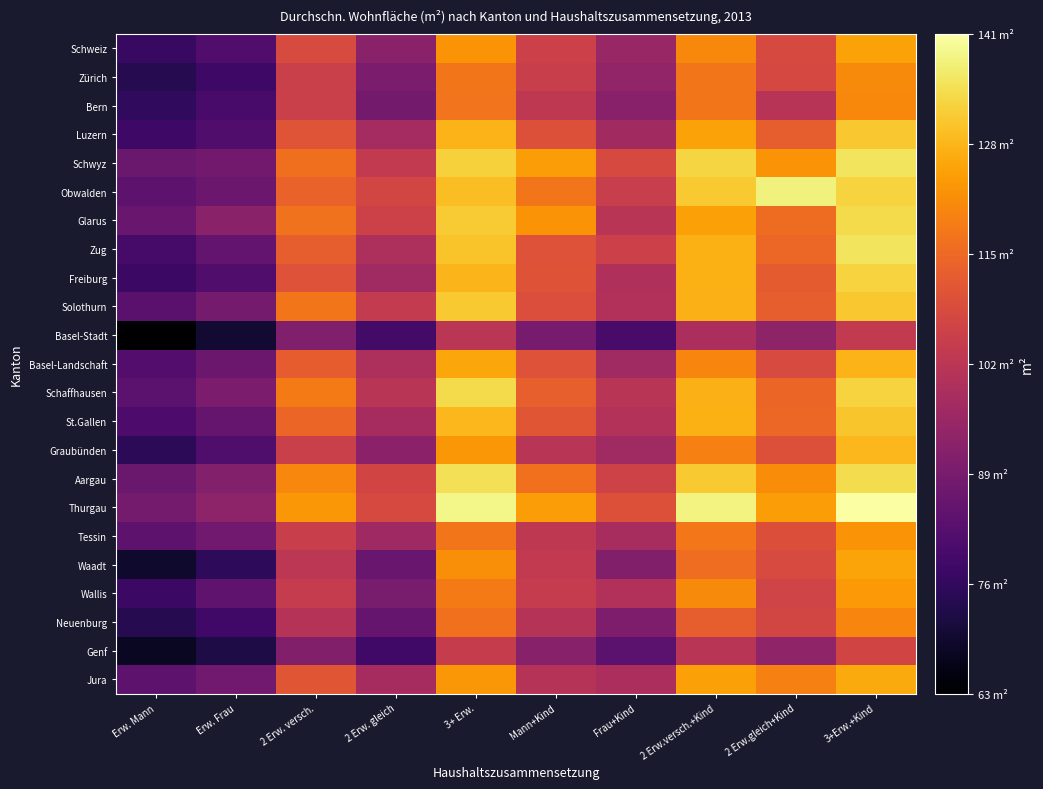

Reading left to right, extract all data points from this chart.

Schweiz: Erw. Mann=76.8	Erw. Frau=81.2	2 Erw. versch.=108.4	2 Erw. gleich=92.5	3+ Erw.=122.6	Mann+Kind=105.7	Frau+Kind=95.1	2 Erw.versch.+Kind=120.9	2 Erw.gleich+Kind=108.1	3+Erw.+Kind=125.2
Zürich: Erw. Mann=73.8	Erw. Frau=77.9	2 Erw. versch.=105.2	2 Erw. gleich=89.7	3+ Erw.=117.5	Mann+Kind=104.9	Frau+Kind=94.0	2 Erw.versch.+Kind=117.6	2 Erw.gleich+Kind=107.6	3+Erw.+Kind=121.2
Bern: Erw. Mann=75.4	Erw. Frau=79.8	2 Erw. versch.=105.2	2 Erw. gleich=88.2	3+ Erw.=117.3	Mann+Kind=102.8	Frau+Kind=92.1	2 Erw.versch.+Kind=117.4	2 Erw.gleich+Kind=101.3	3+Erw.+Kind=120.8
Luzern: Erw. Mann=78.0	Erw. Frau=81.5	2 Erw. versch.=110.8	2 Erw. gleich=97.5	3+ Erw.=128.0	Mann+Kind=109.8	Frau+Kind=97.0	2 Erw.versch.+Kind=125.1	2 Erw.gleich+Kind=113.0	3+Erw.+Kind=131.0
Schwyz: Erw. Mann=86.3	Erw. Frau=87.7	2 Erw. versch.=116.2	2 Erw. gleich=103.3	3+ Erw.=132.5	Mann+Kind=124.2	Frau+Kind=108.0	2 Erw.versch.+Kind=133.1	2 Erw.gleich+Kind=122.8	3+Erw.+Kind=135.7
Obwalden: Erw. Mann=83.7	Erw. Frau=86.6	2 Erw. versch.=113.9	2 Erw. gleich=107.2	3+ Erw.=129.6	Mann+Kind=117.4	Frau+Kind=104.6	2 Erw.versch.+Kind=131.2	2 Erw.gleich+Kind=138.1	3+Erw.+Kind=133.0
Glarus: Erw. Mann=86.0	Erw. Frau=92.4	2 Erw. versch.=116.8	2 Erw. gleich=105.8	3+ Erw.=131.7	Mann+Kind=122.6	Frau+Kind=101.5	2 Erw.versch.+Kind=124.9	2 Erw.gleich+Kind=115.8	3+Erw.+Kind=134.1
Zug: Erw. Mann=79.6	Erw. Frau=84.6	2 Erw. versch.=113.0	2 Erw. gleich=99.1	3+ Erw.=130.5	Mann+Kind=110.3	Frau+Kind=105.6	2 Erw.versch.+Kind=127.5	2 Erw.gleich+Kind=114.8	3+Erw.+Kind=135.5
Freiburg: Erw. Mann=77.4	Erw. Frau=81.5	2 Erw. versch.=110.1	2 Erw. gleich=96.6	3+ Erw.=128.4	Mann+Kind=110.6	Frau+Kind=99.3	2 Erw.versch.+Kind=127.3	2 Erw.gleich+Kind=112.2	3+Erw.+Kind=133.0
Solothurn: Erw. Mann=83.3	Erw. Frau=88.5	2 Erw. versch.=117.5	2 Erw. gleich=103.7	3+ Erw.=131.2	Mann+Kind=109.2	Frau+Kind=100.0	2 Erw.versch.+Kind=127.6	2 Erw.gleich+Kind=112.8	3+Erw.+Kind=131.1
Basel-Stadt: Erw. Mann=62.8	Erw. Frau=70.0	2 Erw. versch.=90.5	2 Erw. gleich=78.9	3+ Erw.=102.0	Mann+Kind=88.8	Frau+Kind=79.7	2 Erw.versch.+Kind=98.7	2 Erw.gleich+Kind=93.4	3+Erw.+Kind=103.4
Basel-Landschaft: Erw. Mann=82.1	Erw. Frau=86.7	2 Erw. versch.=112.6	2 Erw. gleich=99.0	3+ Erw.=125.8	Mann+Kind=110.3	Frau+Kind=96.6	2 Erw.versch.+Kind=120.2	2 Erw.gleich+Kind=108.3	3+Erw.+Kind=127.9
Schaffhausen: Erw. Mann=83.4	Erw. Frau=89.5	2 Erw. versch.=118.6	2 Erw. gleich=101.6	3+ Erw.=134.2	Mann+Kind=113.1	Frau+Kind=101.6	2 Erw.versch.+Kind=127.6	2 Erw.gleich+Kind=114.4	3+Erw.+Kind=133.0
St.Gallen: Erw. Mann=80.6	Erw. Frau=85.7	2 Erw. versch.=114.6	2 Erw. gleich=97.8	3+ Erw.=128.6	Mann+Kind=111.1	Frau+Kind=100.3	2 Erw.versch.+Kind=127.3	2 Erw.gleich+Kind=114.8	3+Erw.+Kind=130.6
Graubünden: Erw. Mann=74.8	Erw. Frau=81.0	2 Erw. versch.=105.2	2 Erw. gleich=92.7	3+ Erw.=123.5	Mann+Kind=101.5	Frau+Kind=96.6	2 Erw.versch.+Kind=119.3	2 Erw.gleich+Kind=109.8	3+Erw.+Kind=128.7
Aargau: Erw. Mann=86.3	Erw. Frau=91.1	2 Erw. versch.=120.7	2 Erw. gleich=106.9	3+ Erw.=135.1	Mann+Kind=116.6	Frau+Kind=106.3	2 Erw.versch.+Kind=131.3	2 Erw.gleich+Kind=121.4	3+Erw.+Kind=134.3
Thurgau: Erw. Mann=88.4	Erw. Frau=93.1	2 Erw. versch.=123.4	2 Erw. gleich=107.9	3+ Erw.=139.0	Mann+Kind=124.4	Frau+Kind=109.9	2 Erw.versch.+Kind=138.3	2 Erw.gleich+Kind=124.3	3+Erw.+Kind=141.3
Tessin: Erw. Mann=83.7	Erw. Frau=87.4	2 Erw. versch.=105.1	2 Erw. gleich=96.4	3+ Erw.=117.5	Mann+Kind=102.7	Frau+Kind=98.2	2 Erw.versch.+Kind=117.8	2 Erw.gleich+Kind=109.5	3+Erw.+Kind=122.7
Waadt: Erw. Mann=69.2	Erw. Frau=75.1	2 Erw. versch.=102.1	2 Erw. gleich=86.1	3+ Erw.=121.9	Mann+Kind=103.4	Frau+Kind=91.0	2 Erw.versch.+Kind=116.0	2 Erw.gleich+Kind=108.2	3+Erw.+Kind=125.6
Wallis: Erw. Mann=77.5	Erw. Frau=84.1	2 Erw. versch.=104.1	2 Erw. gleich=89.1	3+ Erw.=118.6	Mann+Kind=103.9	Frau+Kind=100.1	2 Erw.versch.+Kind=121.1	2 Erw.gleich+Kind=106.5	3+Erw.+Kind=123.7
Neuenburg: Erw. Mann=73.6	Erw. Frau=78.5	2 Erw. versch.=101.1	2 Erw. gleich=85.3	3+ Erw.=116.6	Mann+Kind=101.1	Frau+Kind=89.9	2 Erw.versch.+Kind=112.9	2 Erw.gleich+Kind=107.1	3+Erw.+Kind=120.2
Genf: Erw. Mann=67.8	Erw. Frau=72.3	2 Erw. versch.=91.0	2 Erw. gleich=78.6	3+ Erw.=104.4	Mann+Kind=91.9	Frau+Kind=83.4	2 Erw.versch.+Kind=101.6	2 Erw.gleich+Kind=93.5	3+Erw.+Kind=106.9
Jura: Erw. Mann=83.9	Erw. Frau=87.5	2 Erw. versch.=111.1	2 Erw. gleich=97.8	3+ Erw.=123.4	Mann+Kind=101.0	Frau+Kind=98.9	2 Erw.versch.+Kind=124.8	2 Erw.gleich+Kind=119.3	3+Erw.+Kind=126.4